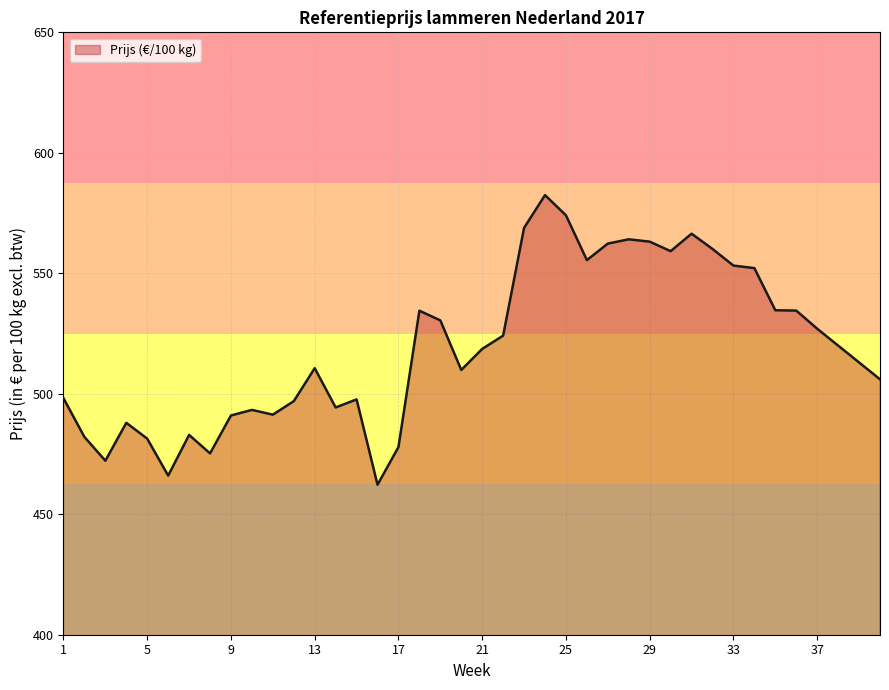

What is the greatest value displayed?

582.4